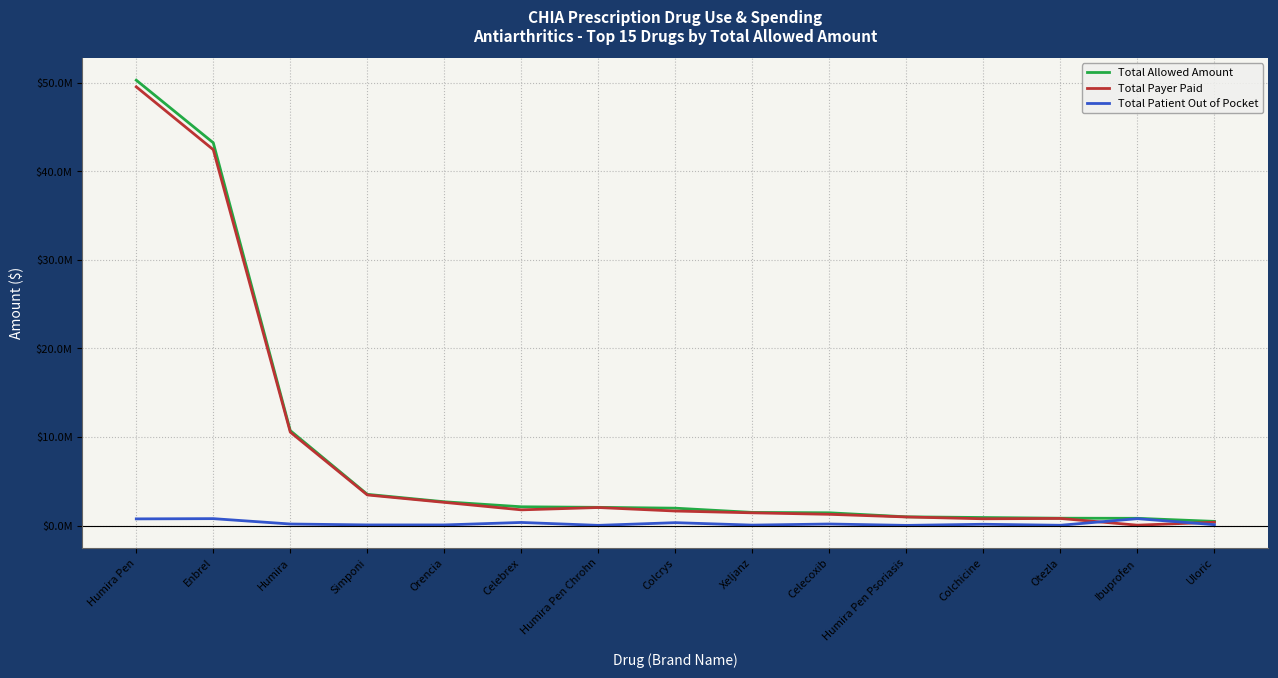

What is the total value across all series at Humira Pen?

100605487.4